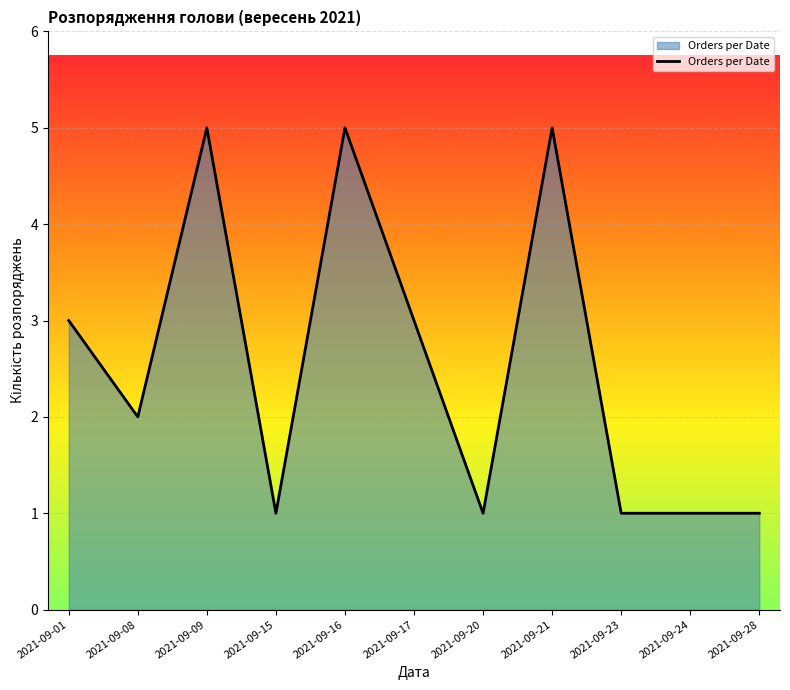

What value does the data have at 2021-09-20?

1